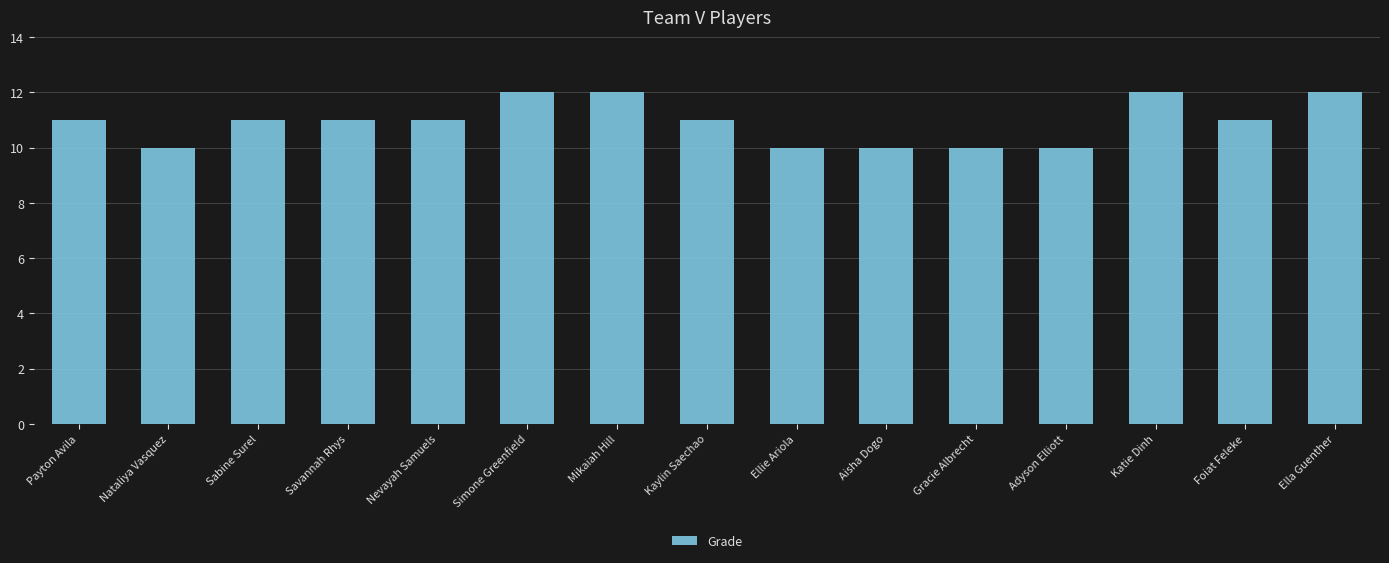

The chart shows a value of 11 at Foiat Feleke. True or false?

True